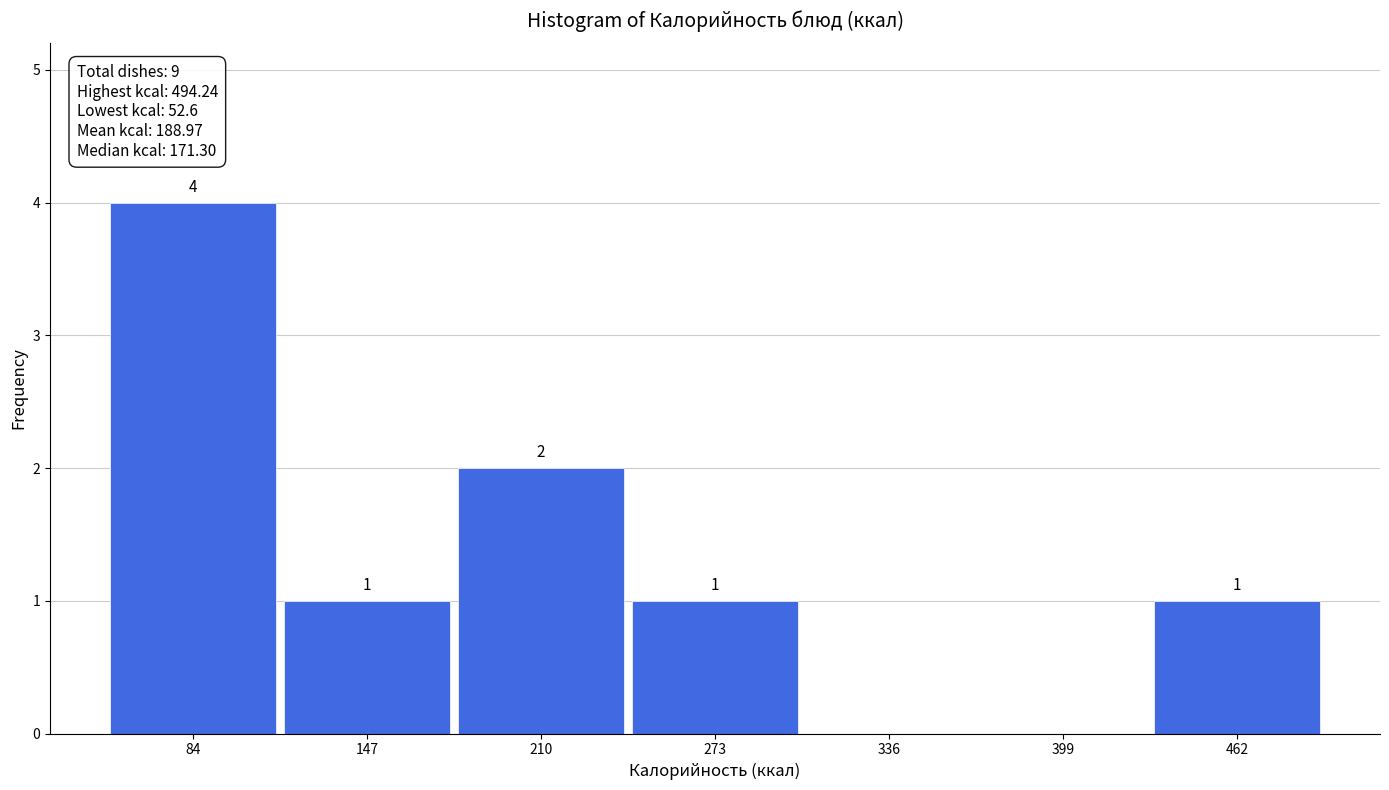

Over which range of the x-axis is the bar tallest?

50 to 120